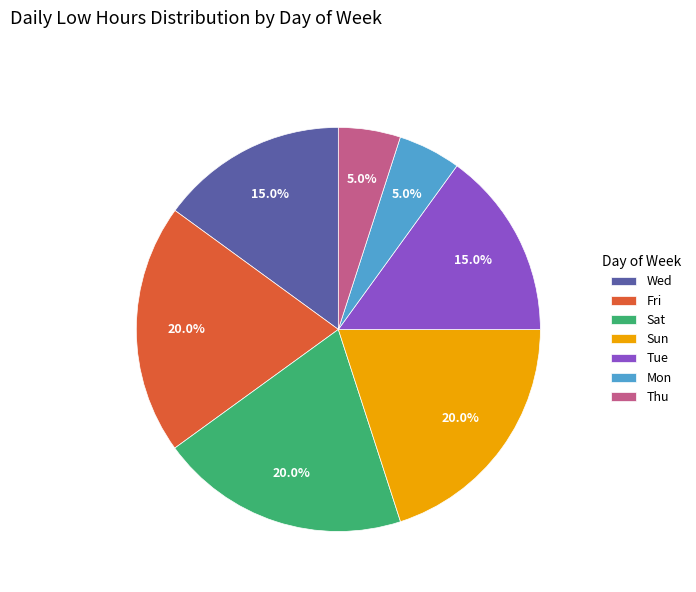

What percentage do Tue and Fri together represent?

35.0%